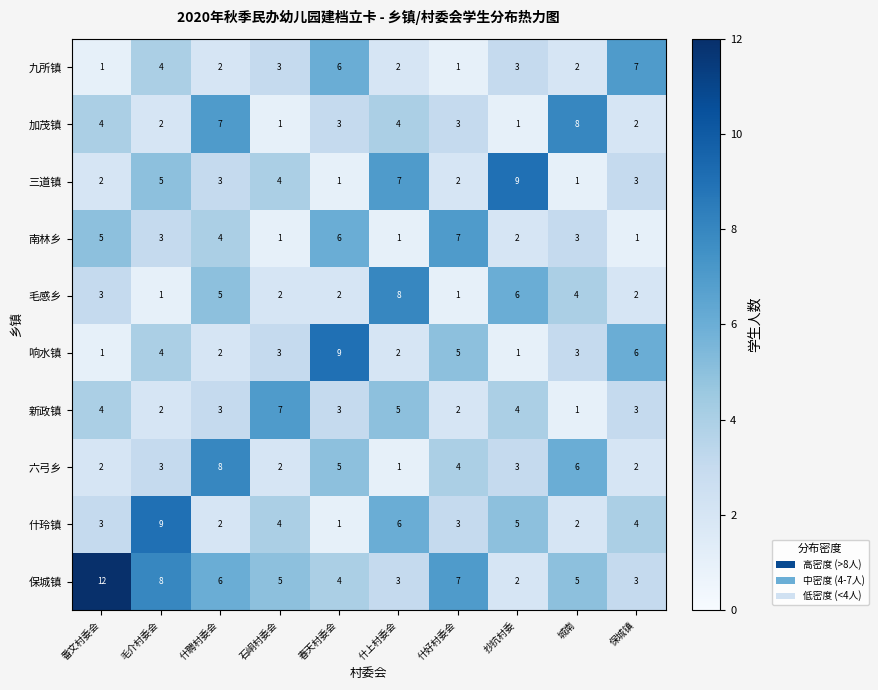

What is the difference between the 南林乡 values at 毛介村委会 and 什好村委会?

4